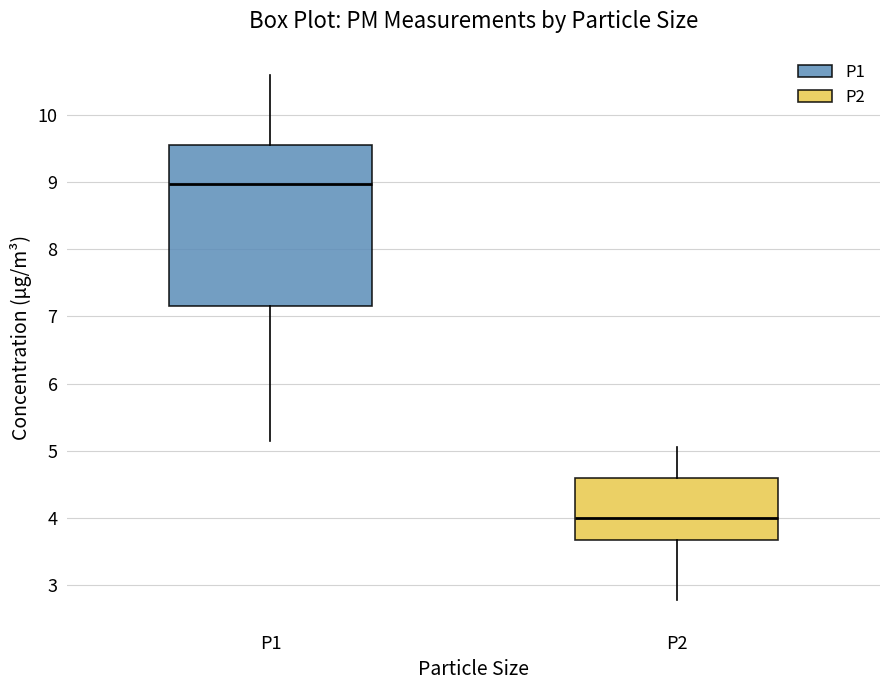

Reading left to right, transcribe this box plot: for each box, give where its median line is, the range the box spans, and where its two whiskers end, as read against the y-axis. The values are not printed on the chart, so give them approximately, as read against the axis.

P1: median 9.0, box 7.2 to 9.6, whiskers 5.2 to 10.6
P2: median 4.0, box 3.7 to 4.6, whiskers 2.8 to 5.1